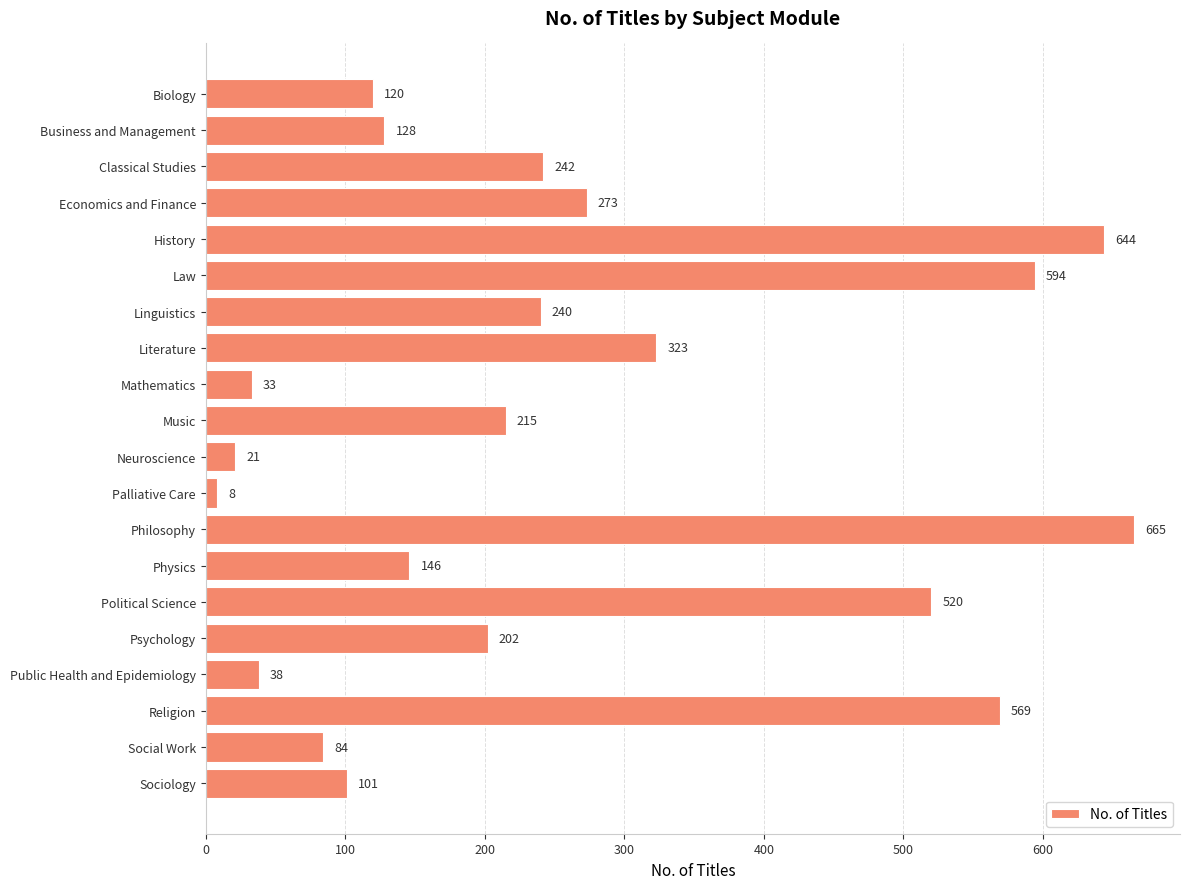

How many bars are there in total?

20